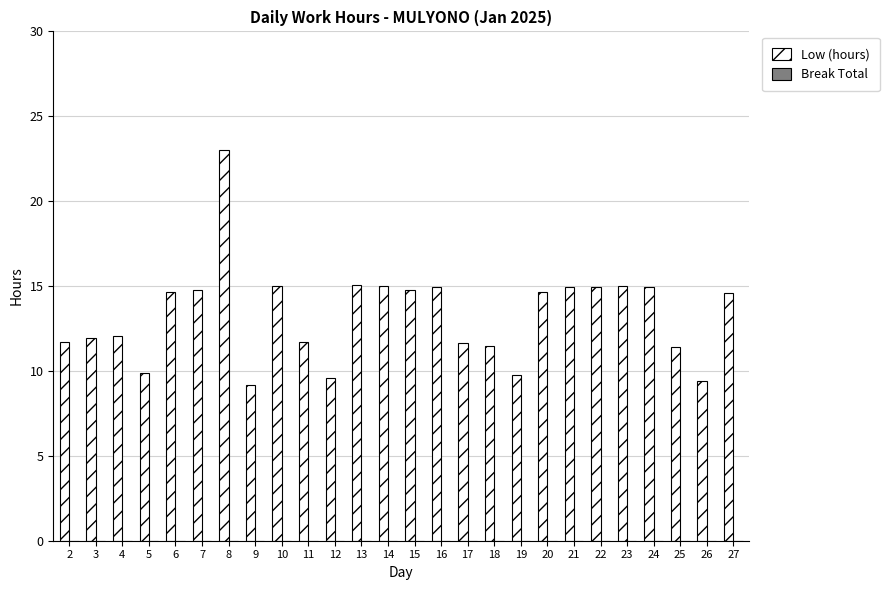

True or false: the data shows 21.0 at 4.

False